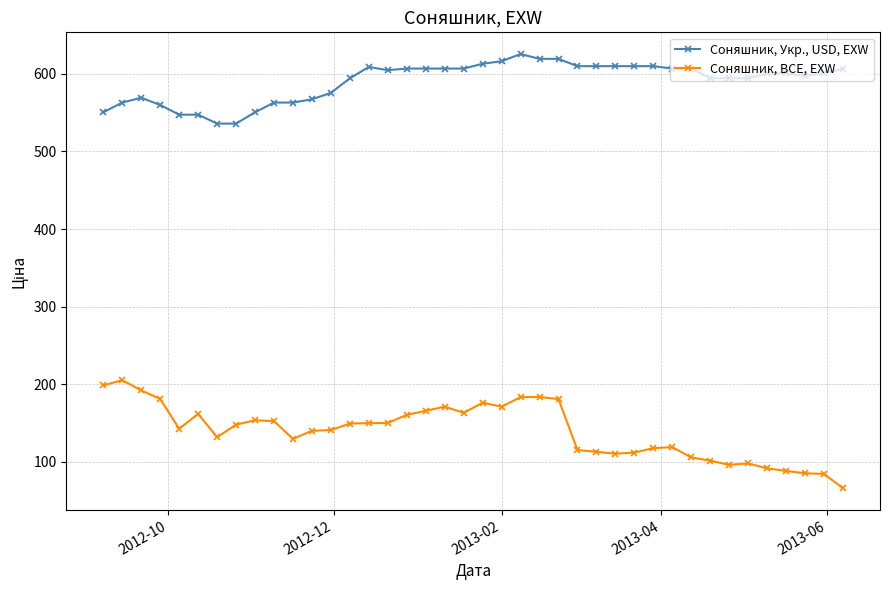

True or false: Соняшник, Укр., USD, EXW and Соняшник, BCE, EXW cross at least once.

False